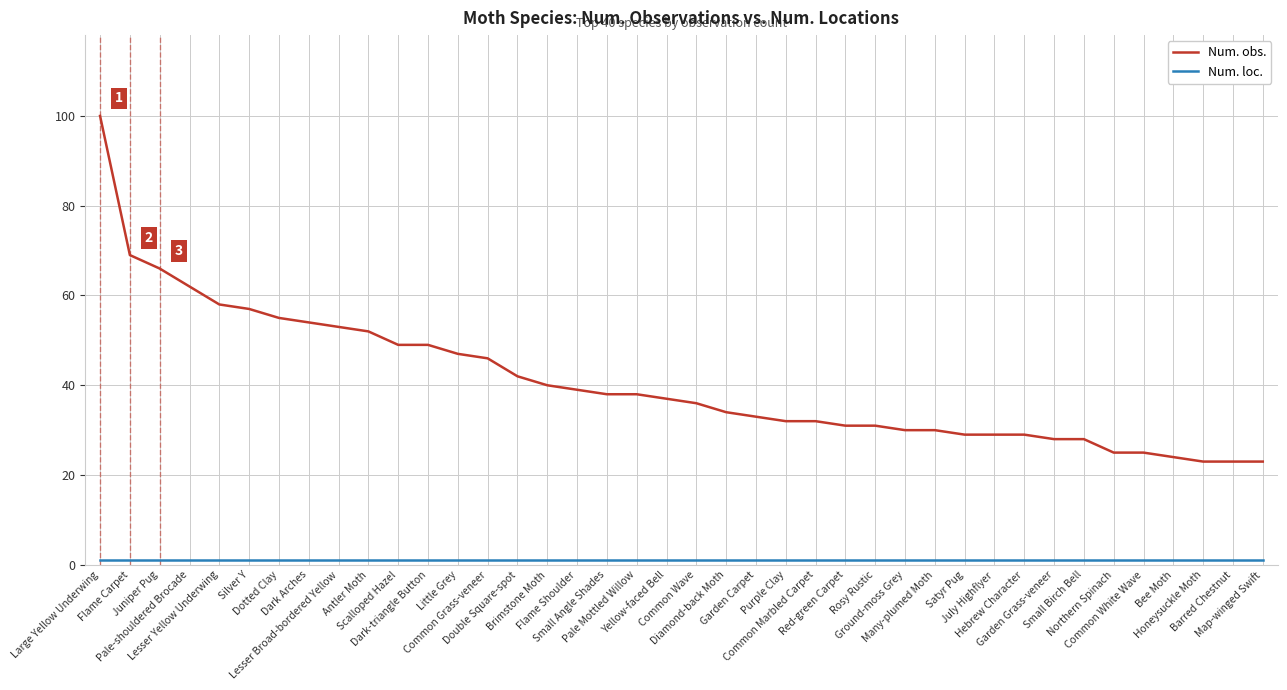

Which series has the widest spread of values?

Num. obs.